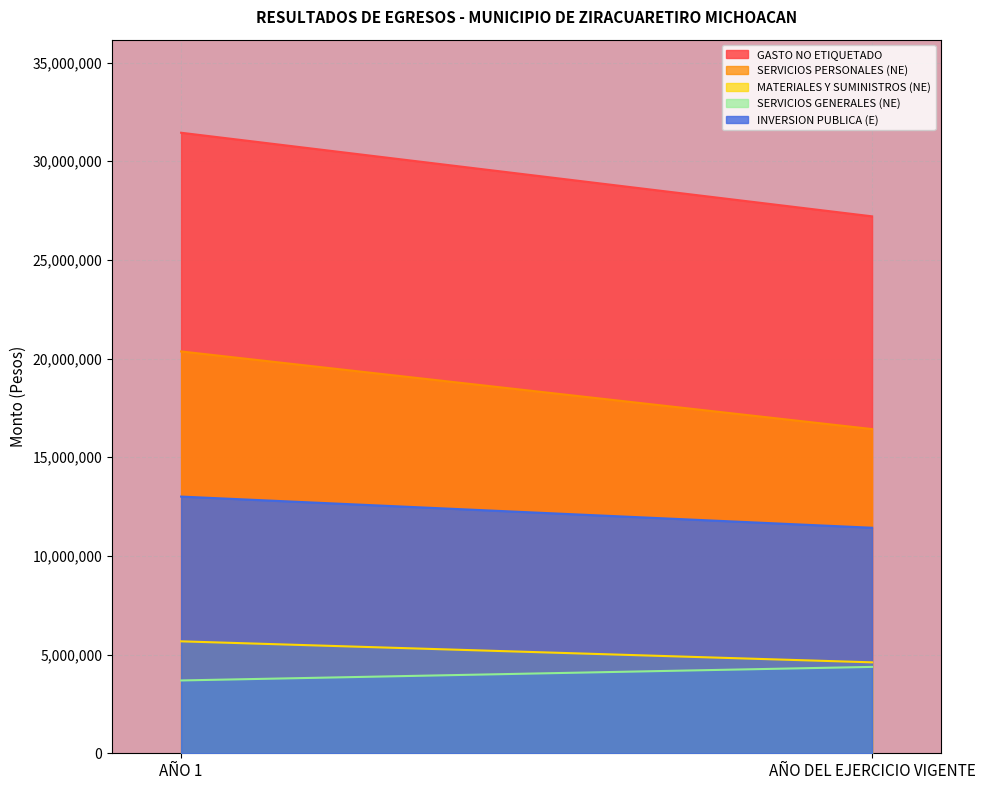

Which series changed the most between AÑO 1 and AÑO DEL EJERCICIO VIGENTE?

GASTO NO ETIQUETADO